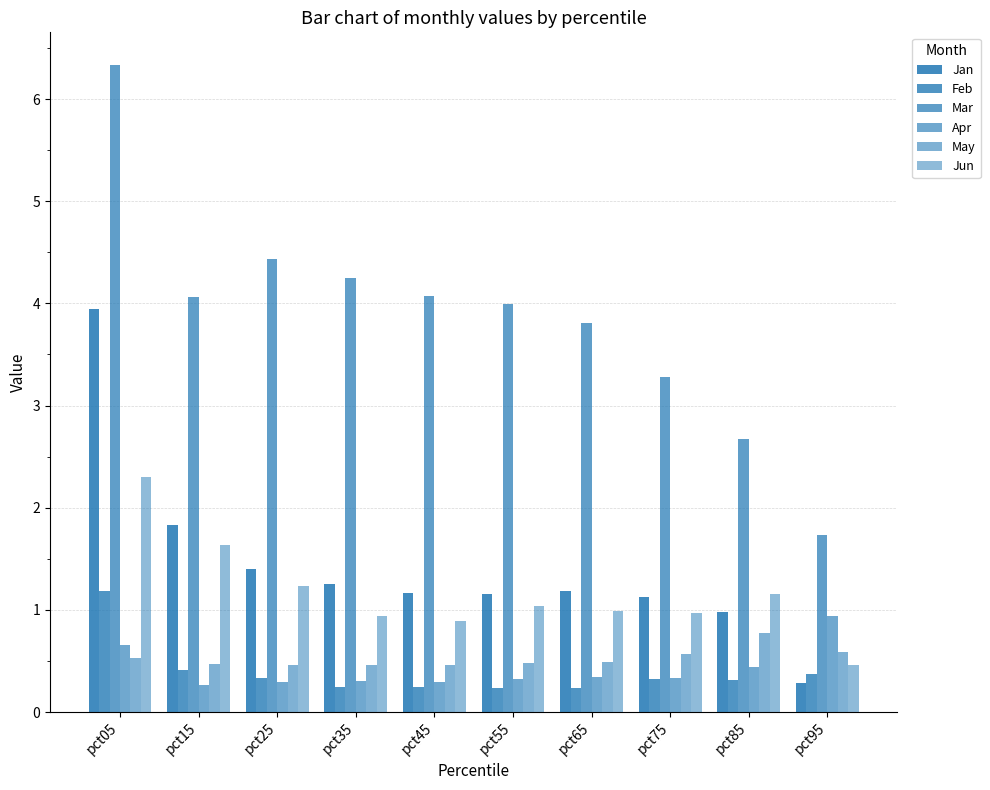

The May series shows 0.8 at pct85. True or false?

True